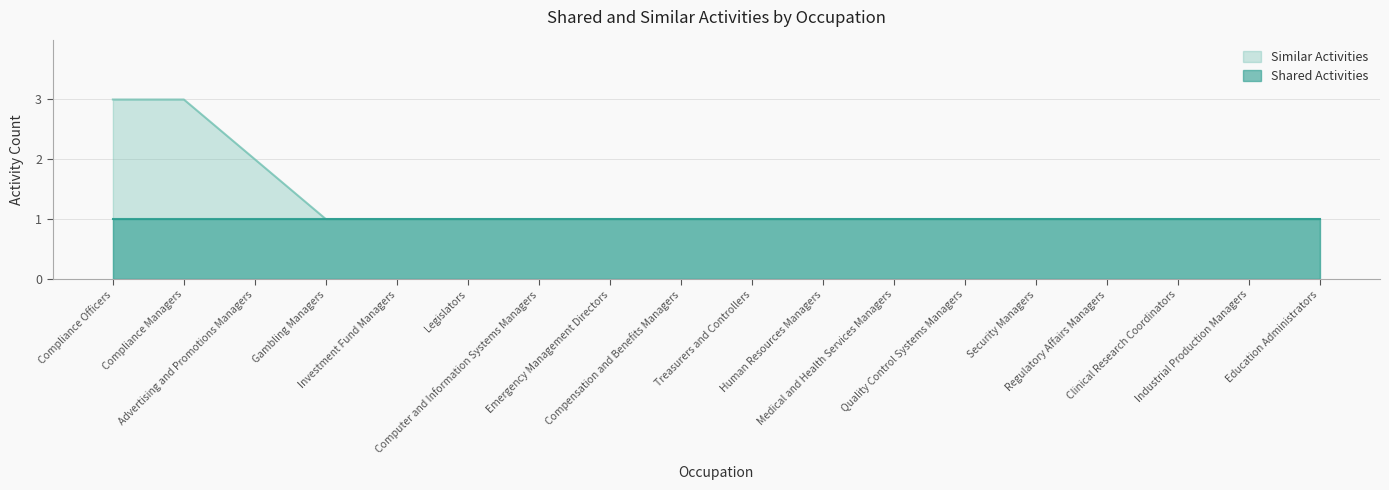

What is the difference between the values at Treasurers and Controllers and Compliance Officers?

2